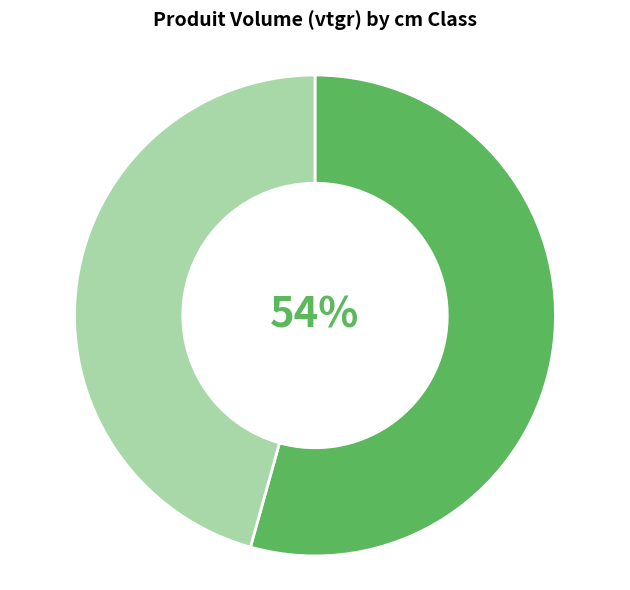

To the nearest percent, what is the average slice percentage?

50%